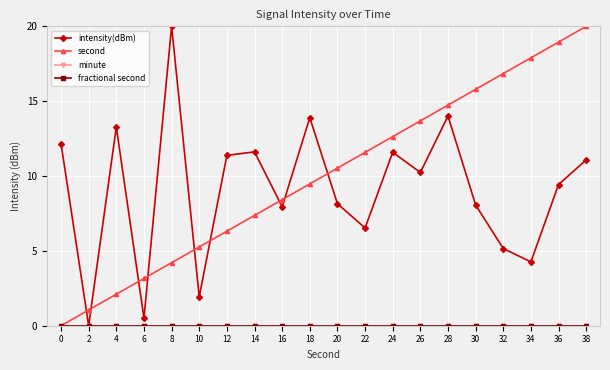

Is this an area chart (filled region under the line)?

No